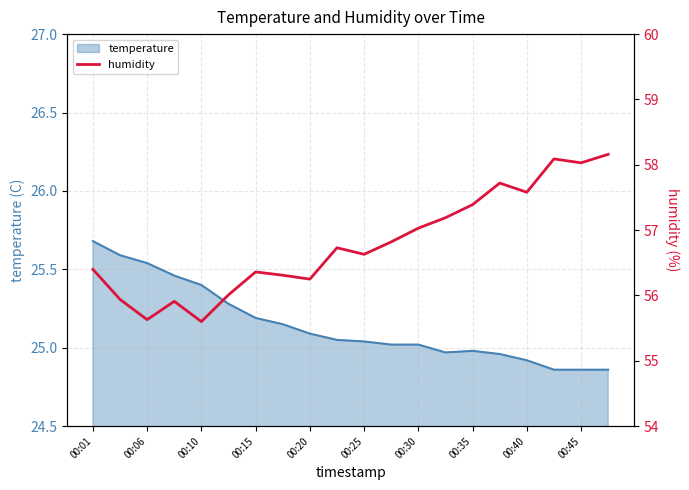

What is the highest value of the temperature series?

25.7